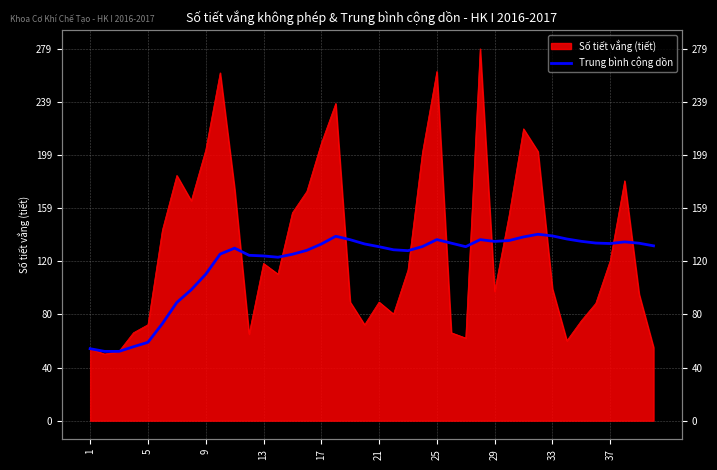

What is the smallest value displayed?

52.0